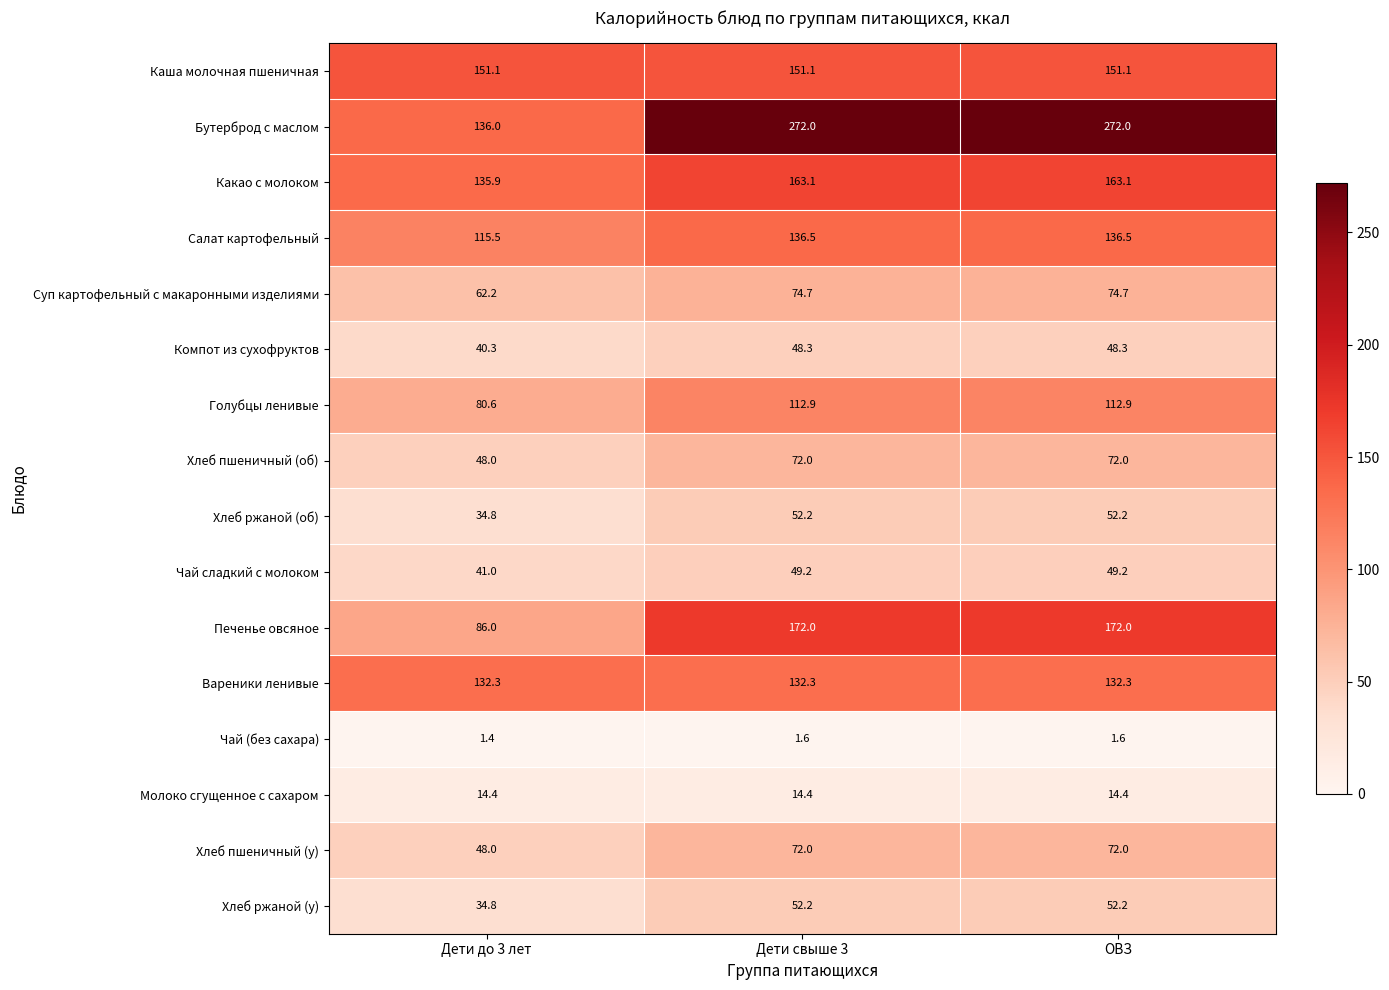

The value of Голубцы ленивые at Дети до 3 лет is 144.6. True or false?

False